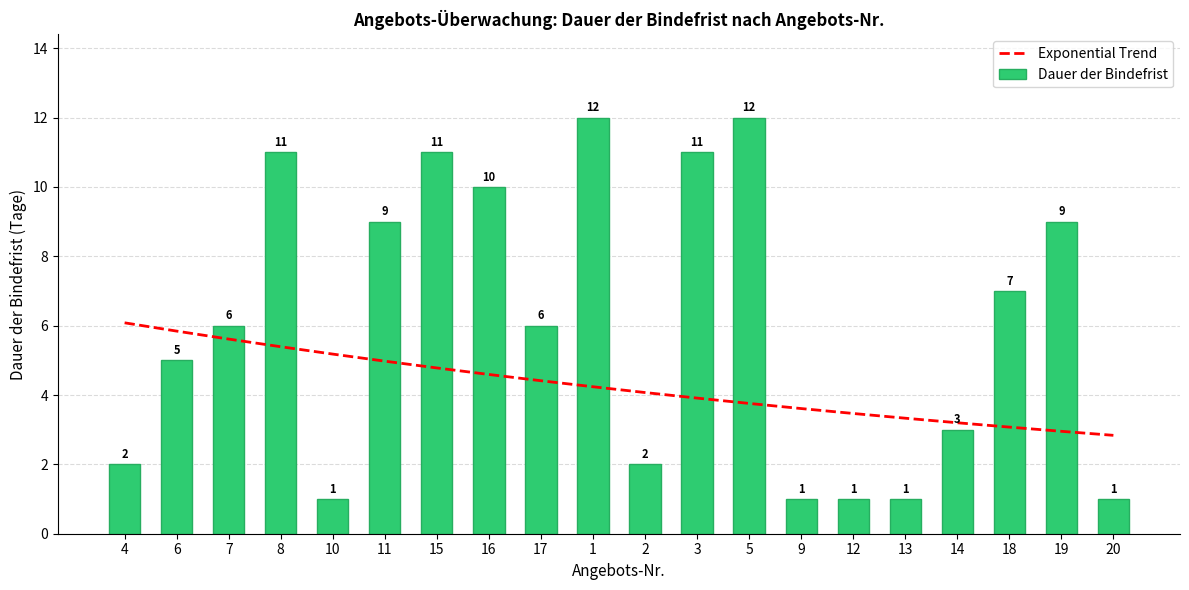

What is the difference between the Exponential Trend values at 3 and 15?

0.9